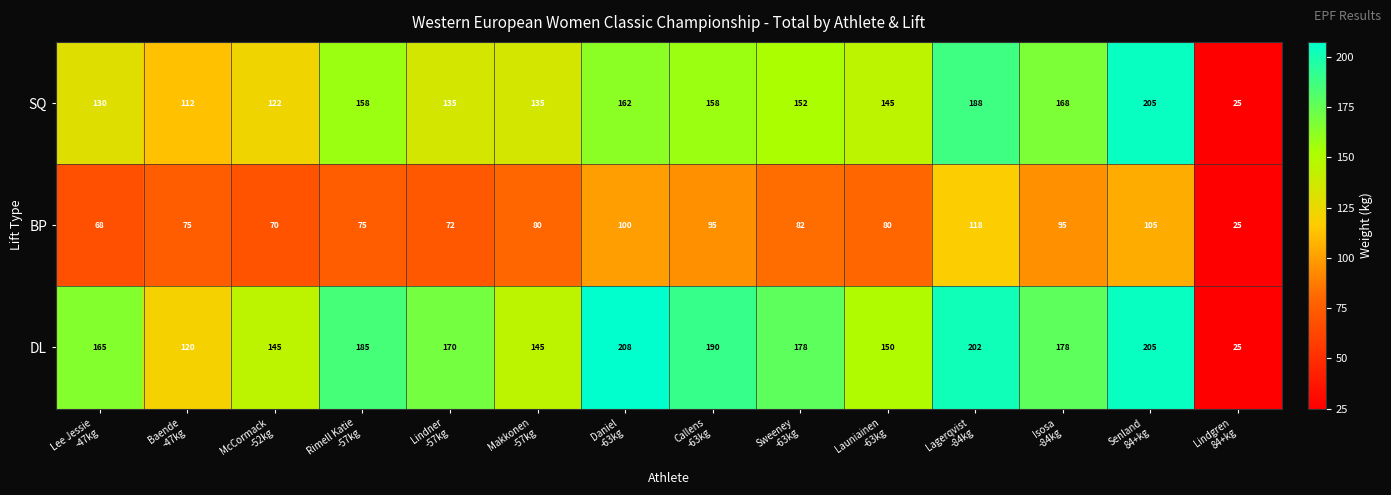

What is the sum of all DL values?

2266